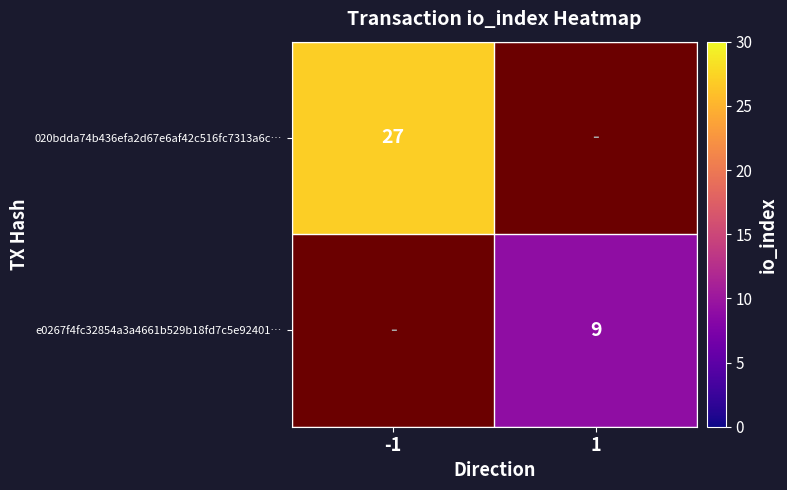

The e0267f4fc32854a3a4661b529b18fd7c5e92401… series shows 9 at 1. True or false?

True